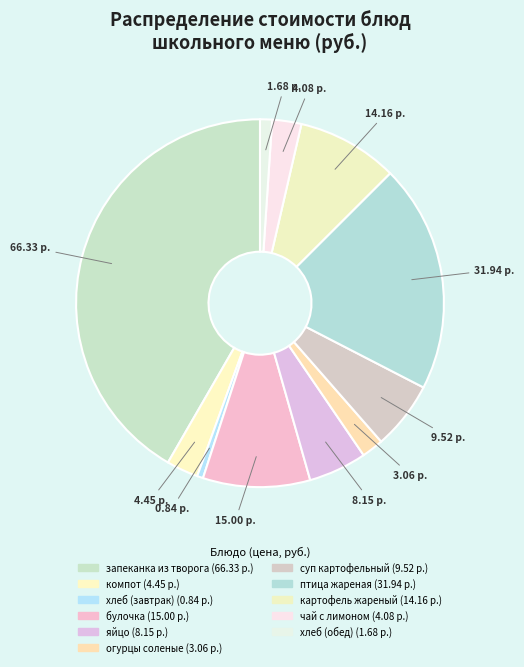

To the nearest percent, what portion does яйцо represent?

5%